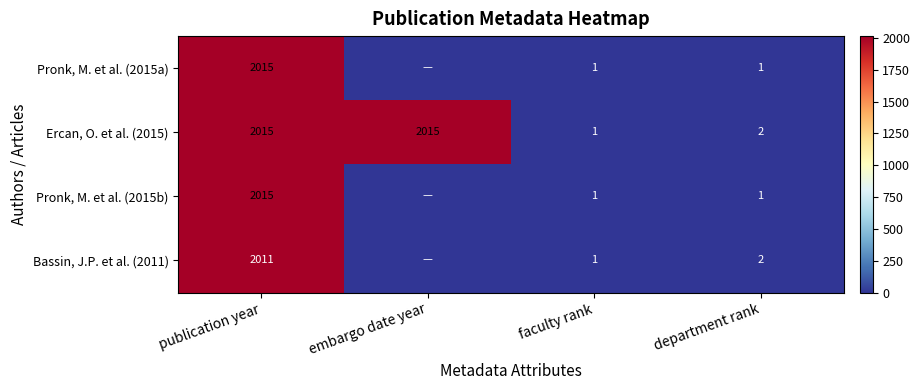

What is the total value across all series at faculty rank?

4